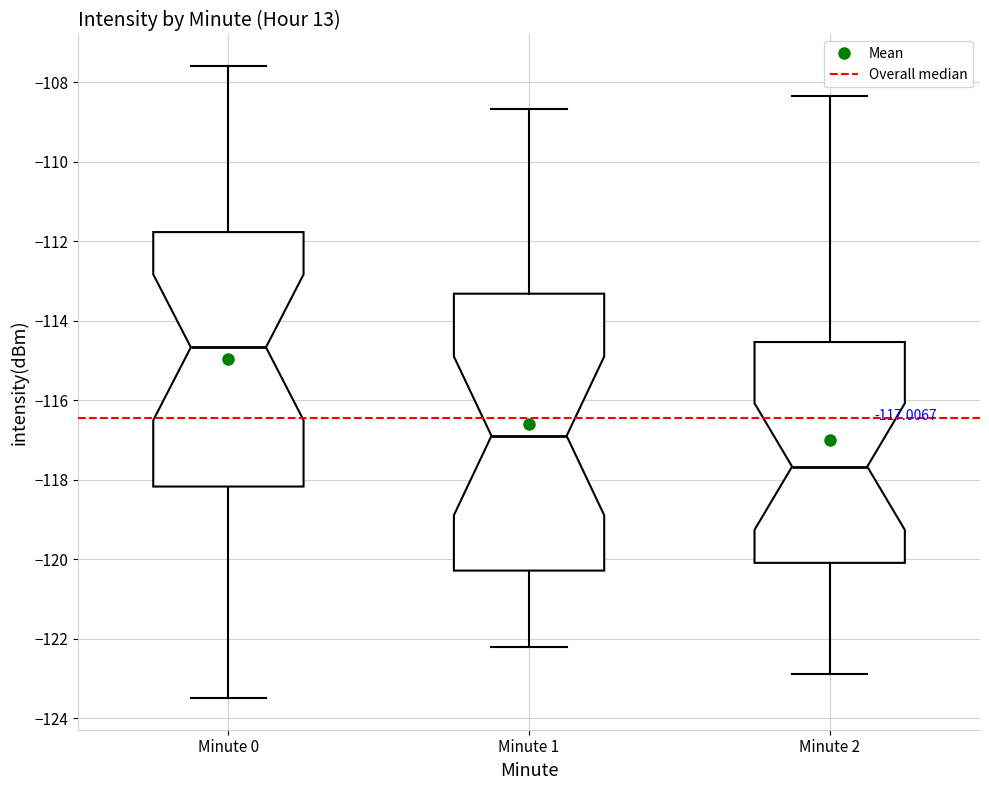

Which box has the lowest median line?

Minute 2